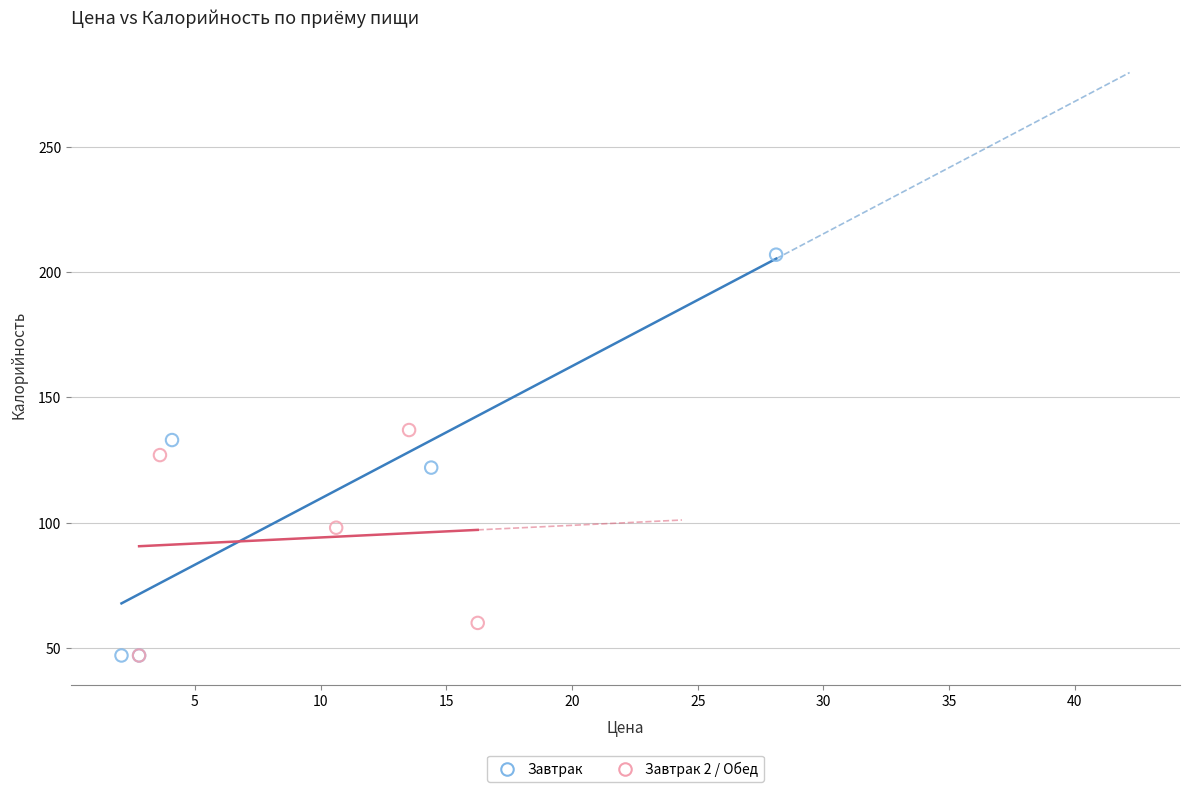

Which series contains the highest Y value?

Завтрак